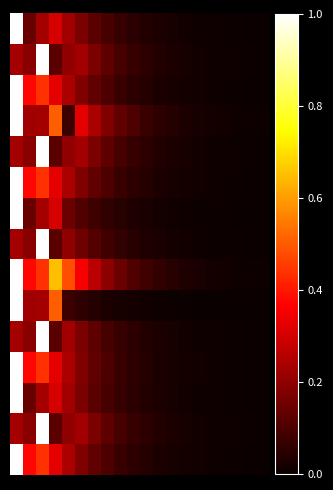

What is the greatest value displayed?

1.0